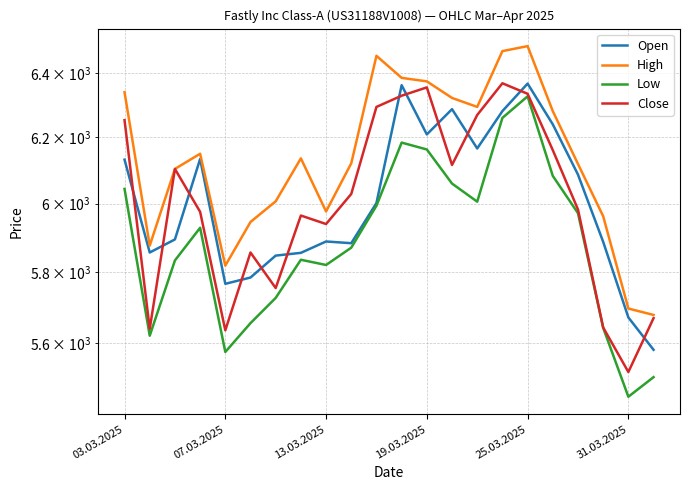

Is it true that Low equals 6260 at 15?

True